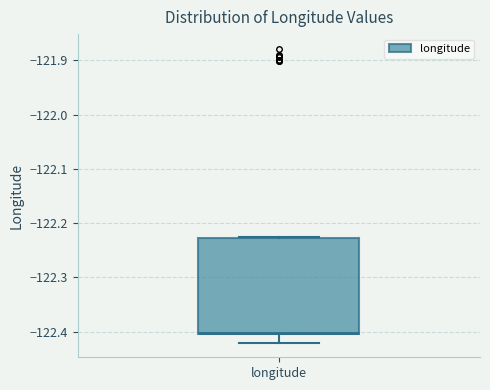

Read this box plot against the y-axis: the position of the median line, the range covered by the box, and the ends of both whiskers. The values are not printed on the chart, so give them approximately, as read against the axis.

median -122.40, box -122.40 to -122.23, whiskers -122.42 to -122.23